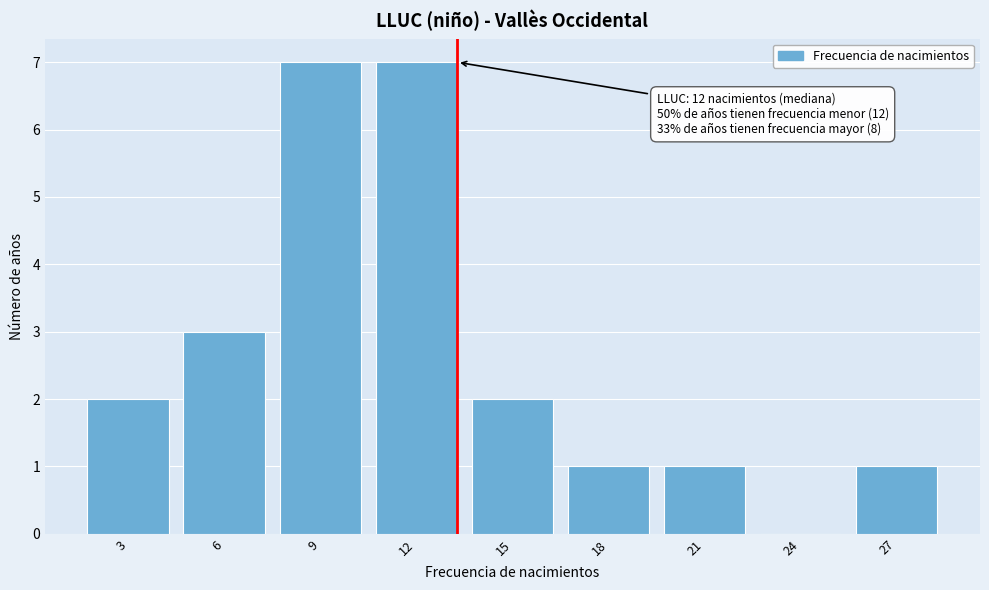

Reading right to left, extract all data points from this chart.

27=1	24=0	21=1	18=1	15=2	12=7	9=7	6=3	3=2